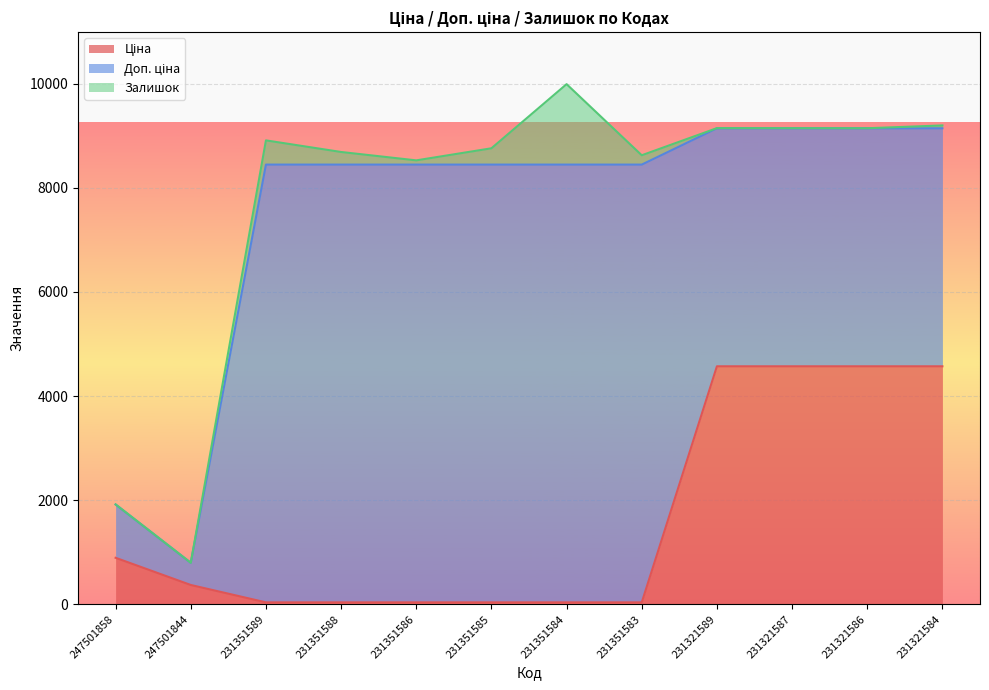

At which category is the sum across all series the highest?

231351584